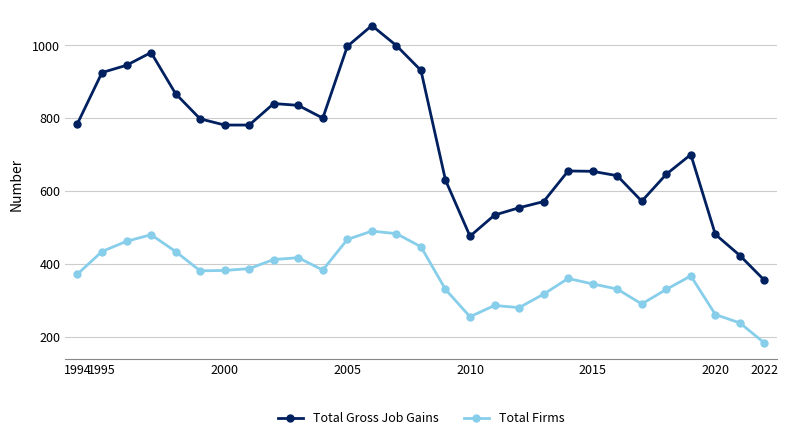

Rank the series by their maximum value, from highest to lowest.

Total Gross Job Gains, Total Firms